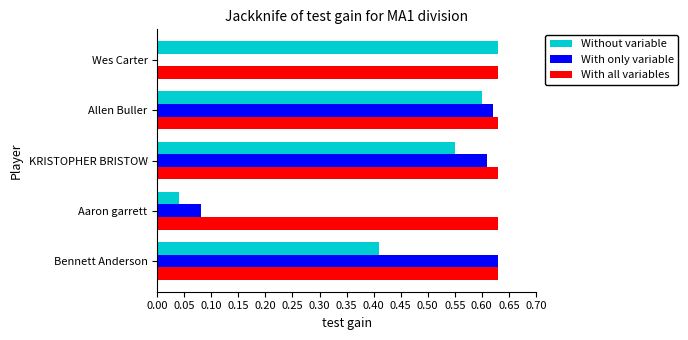

What is the total value across all series at Aaron garrett?

0.8